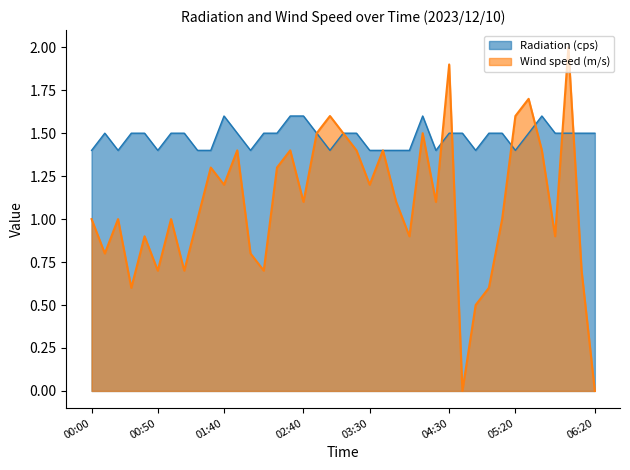

List the series in order of their overall mean, lowest first.

Wind speed (m/s), Radiation (cps)